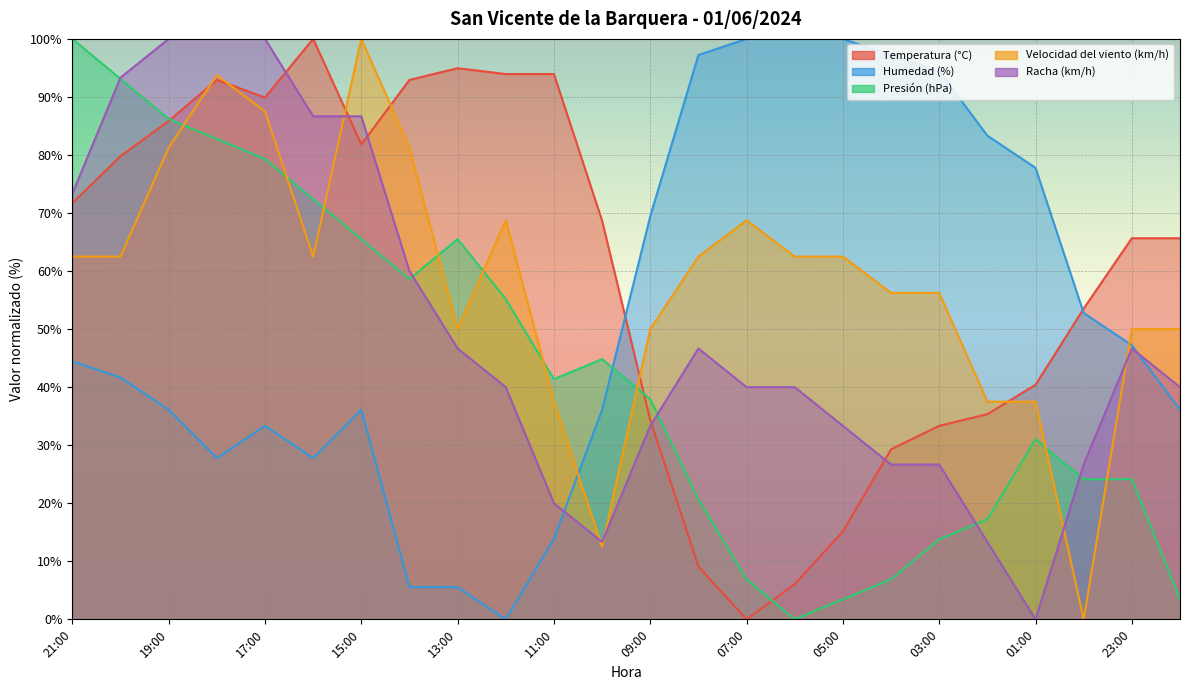

Which has a higher value, 13:00 or 19:00?

13:00